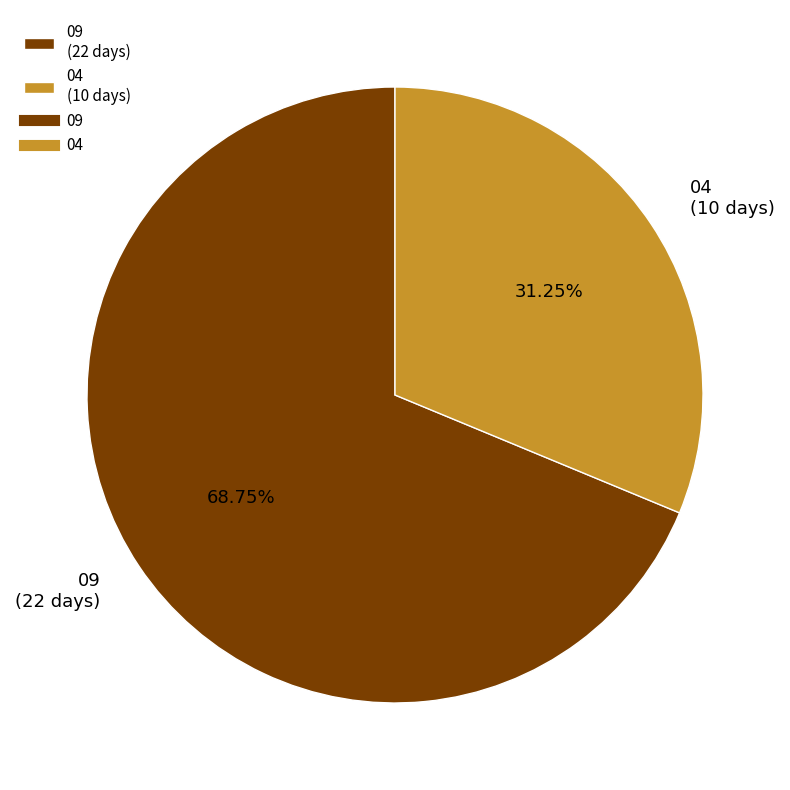

Which slice is the smallest?

04